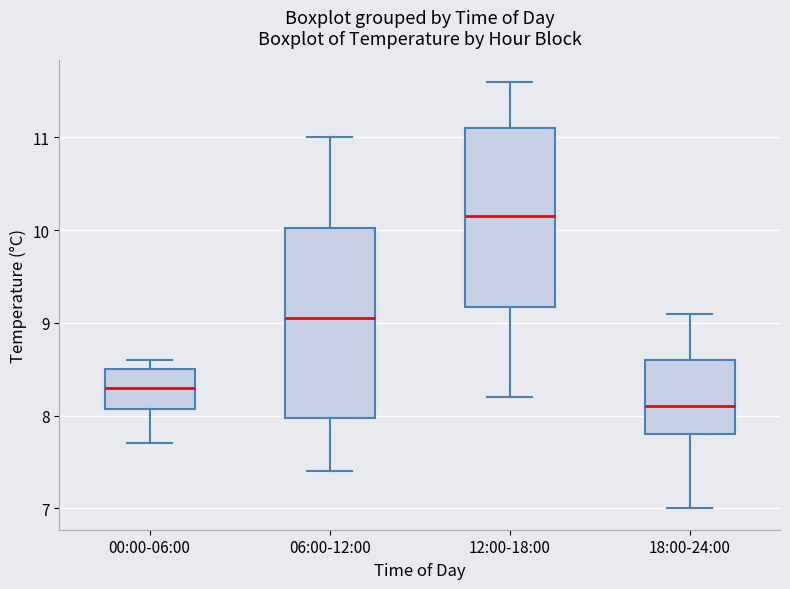

Reading left to right, read every box against the y-axis: the position of its median line, the range the box covers, and the ends of its whiskers. The values are not printed on the chart, so give them approximately, as read against the axis.

00:00-06:00: median 8.3, box 8.1 to 8.5, whiskers 7.7 to 8.6
06:00-12:00: median 9.1, box 8.0 to 10.0, whiskers 7.4 to 11.0
12:00-18:00: median 10.2, box 9.2 to 11.1, whiskers 8.2 to 11.6
18:00-24:00: median 8.1, box 7.8 to 8.6, whiskers 7.0 to 9.1